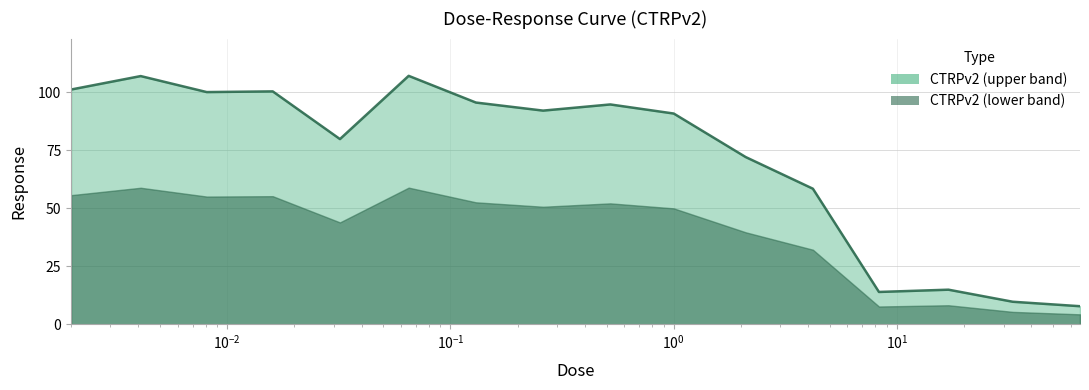

The value at 2.1 is 72.1. True or false?

True